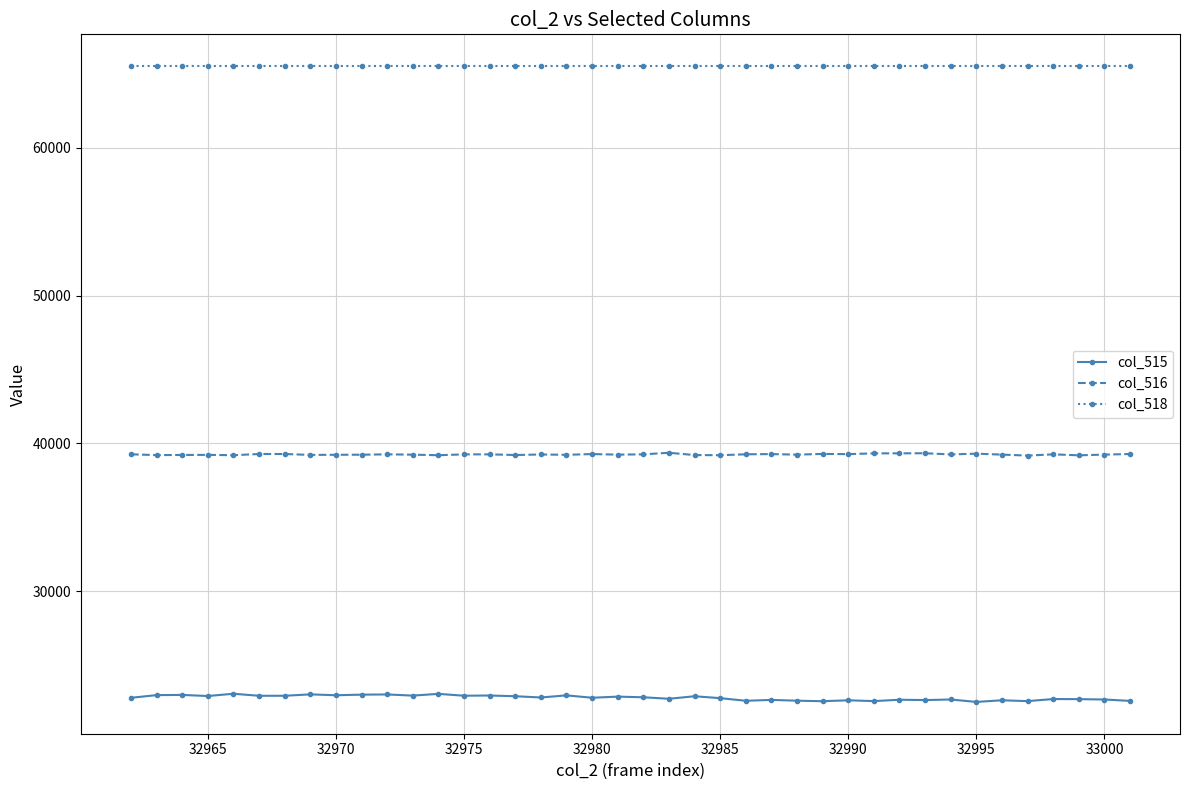

True or false: col_515 and col_516 intersect in this chart.

False